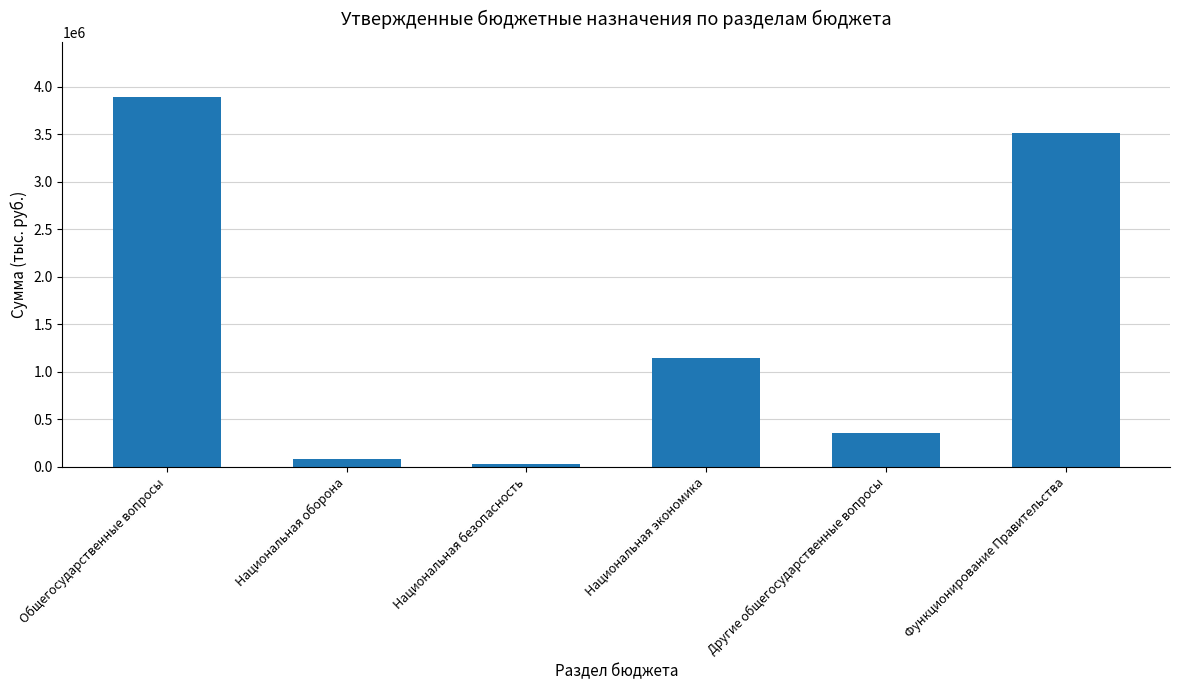

What position from the right is Функционирование Правительства?

1